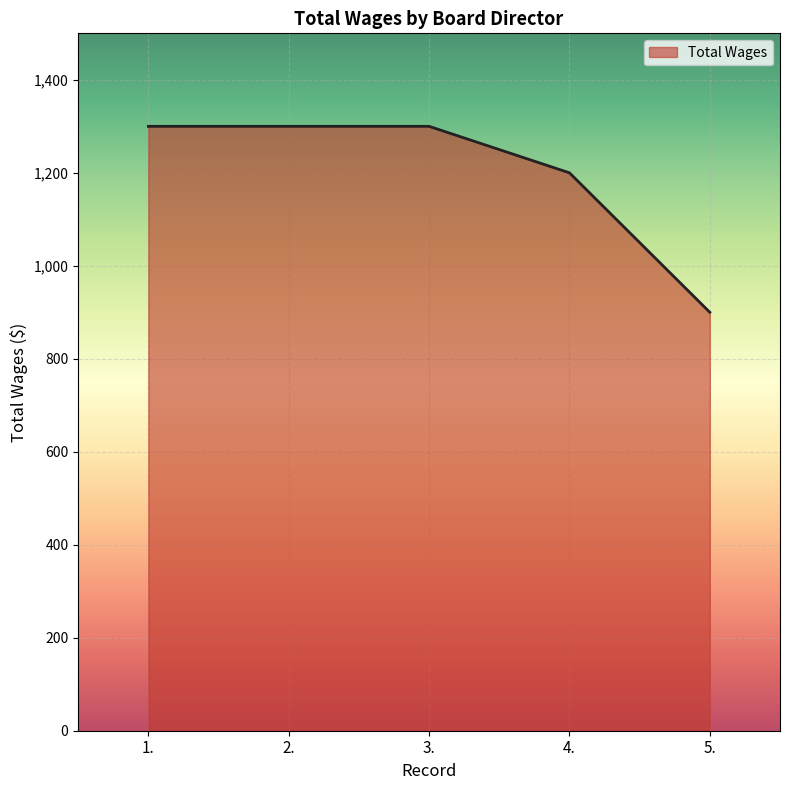

At which label is the value closest to 1100?

4.